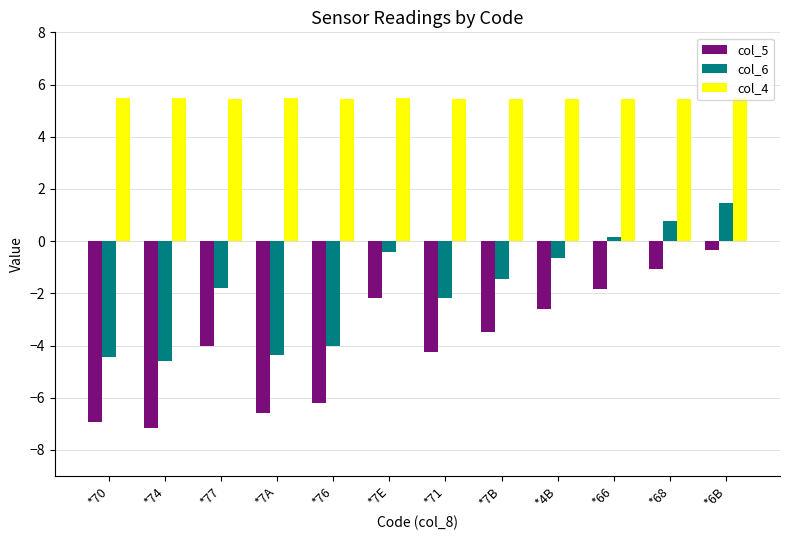

What is the difference between the maximum and second lowest values in the col_5 series?

6.6